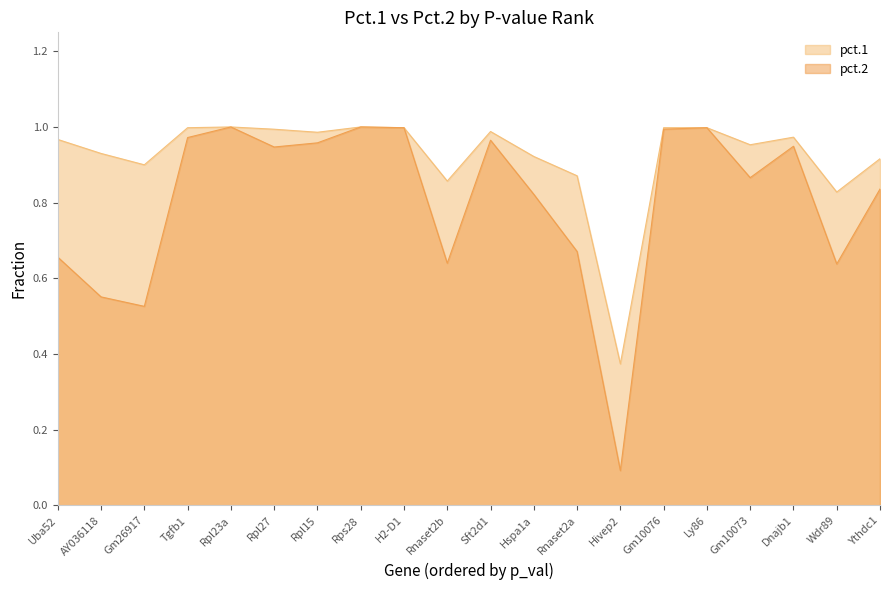

What is the value of the pct.2 point at the 7th from the left?

1.0